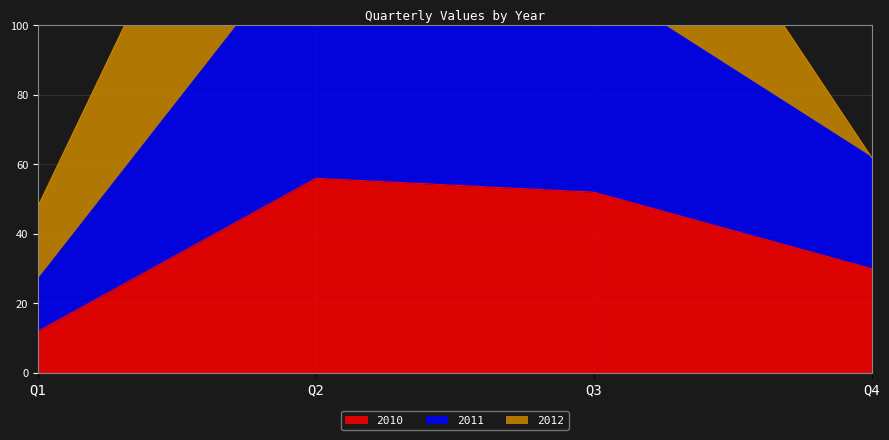

Rank the categories by 2010 value from highest to lowest.

Q2, Q3, Q4, Q1